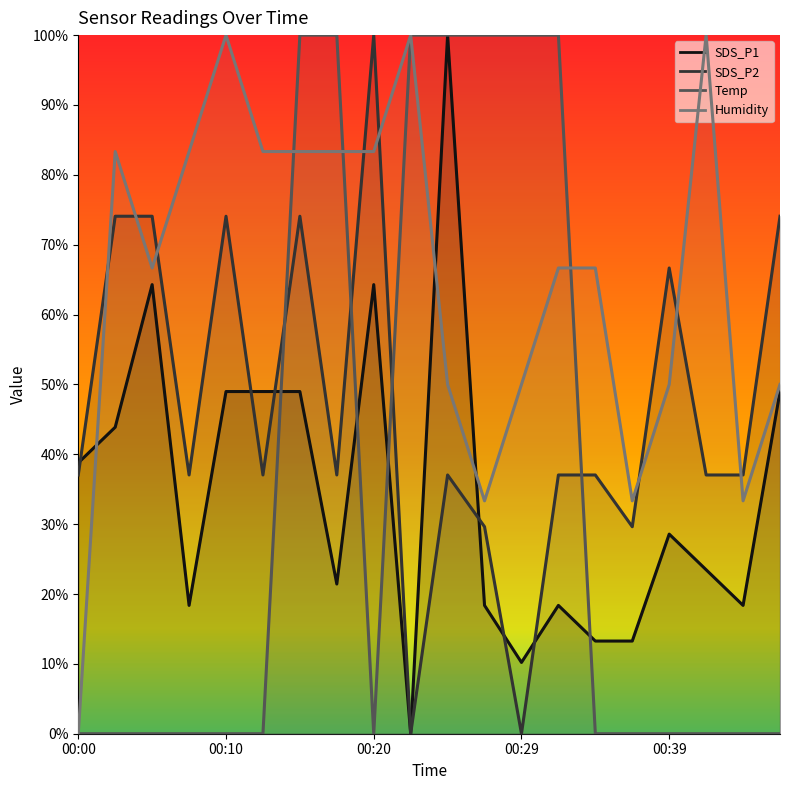

The value of SDS_P2 at 00:00 is 0.4. True or false?

True